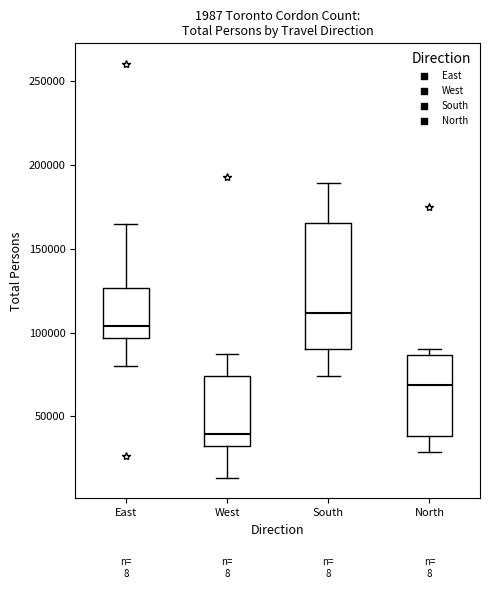

Which box is the tallest, from its lower edge to its upper edge?

South